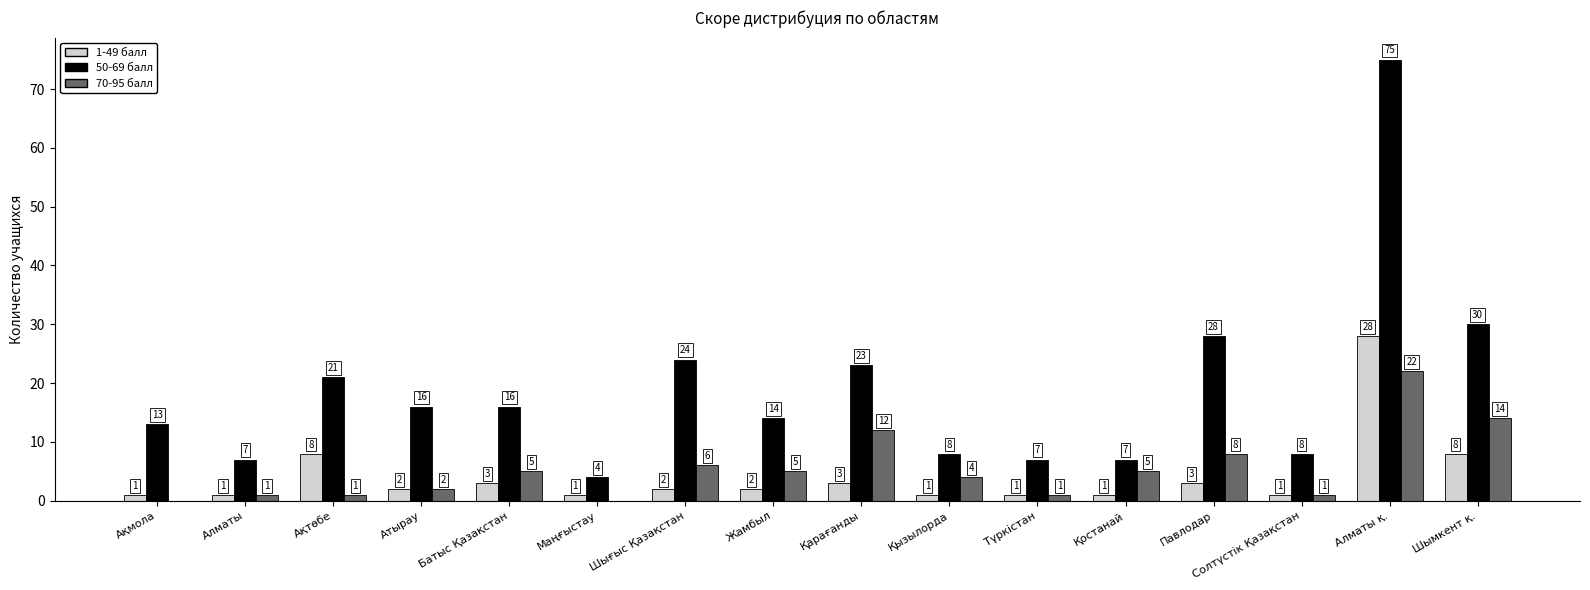

Reading right to left, extract all data points from this chart.

1-49 балл: Шымкент қ.=8	Алматы қ.=28	Солтүстік Қазақстан=1	Павлодар=3	Қостанай=1	Түркістан=1	Қызылорда=1	Қарағанды=3	Жамбыл=2	Шығыс Қазақстан=2	Маңғыстау=1	Батыс Қазақстан=3	Атырау=2	Ақтөбе=8	Алматы=1	Ақмола=1
50-69 балл: Шымкент қ.=30	Алматы қ.=75	Солтүстік Қазақстан=8	Павлодар=28	Қостанай=7	Түркістан=7	Қызылорда=8	Қарағанды=23	Жамбыл=14	Шығыс Қазақстан=24	Маңғыстау=4	Батыс Қазақстан=16	Атырау=16	Ақтөбе=21	Алматы=7	Ақмола=13
70-95 балл: Шымкент қ.=14	Алматы қ.=22	Солтүстік Қазақстан=1	Павлодар=8	Қостанай=5	Түркістан=1	Қызылорда=4	Қарағанды=12	Жамбыл=5	Шығыс Қазақстан=6	Маңғыстау=0	Батыс Қазақстан=5	Атырау=2	Ақтөбе=1	Алматы=1	Ақмола=0